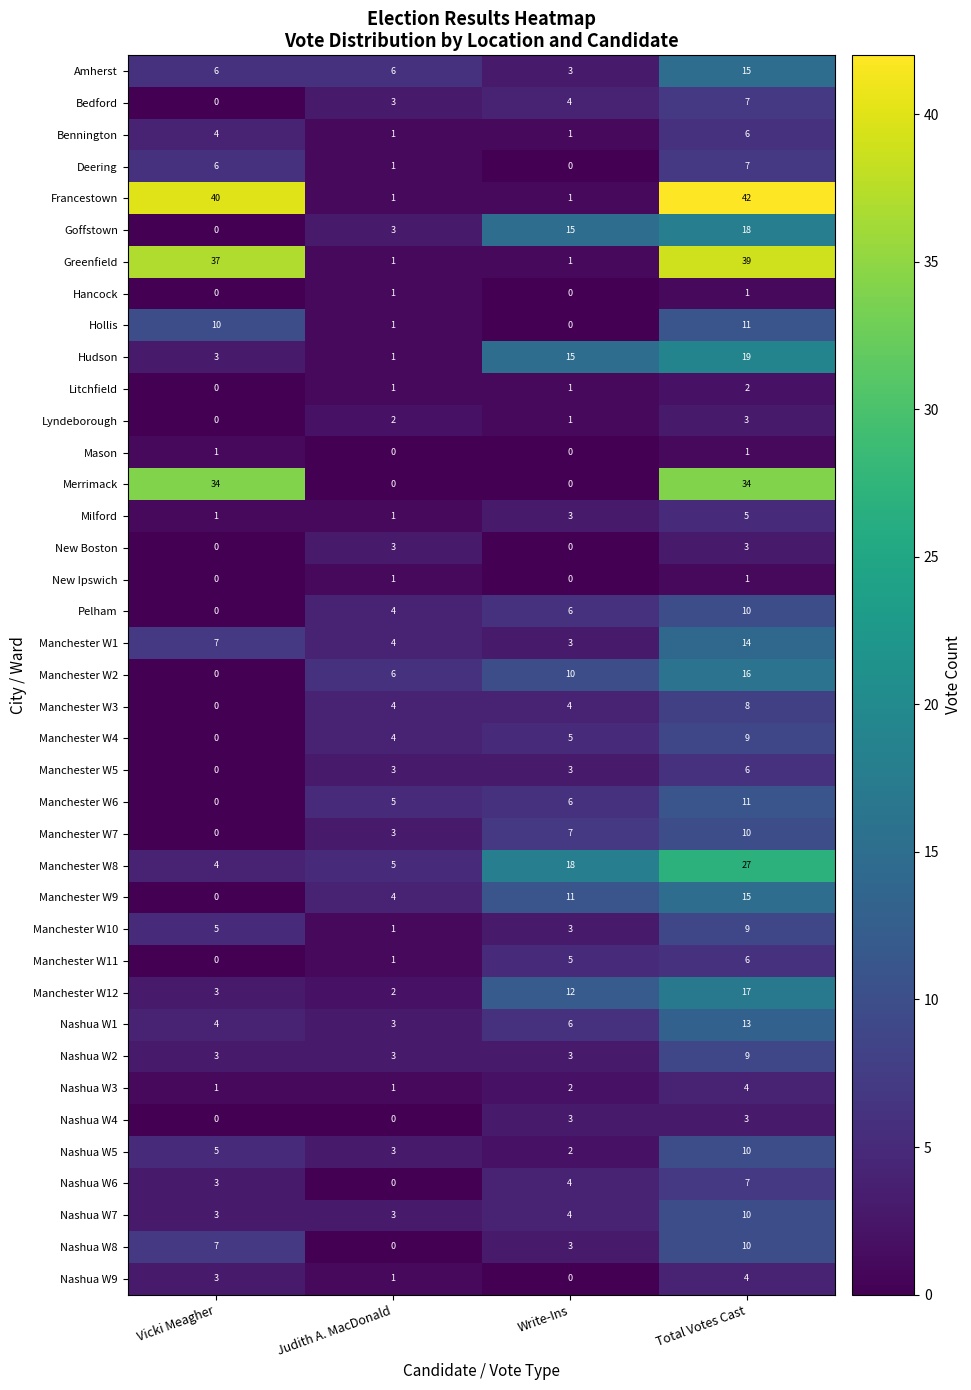

At which category is the sum across all series the highest?

Total Votes Cast